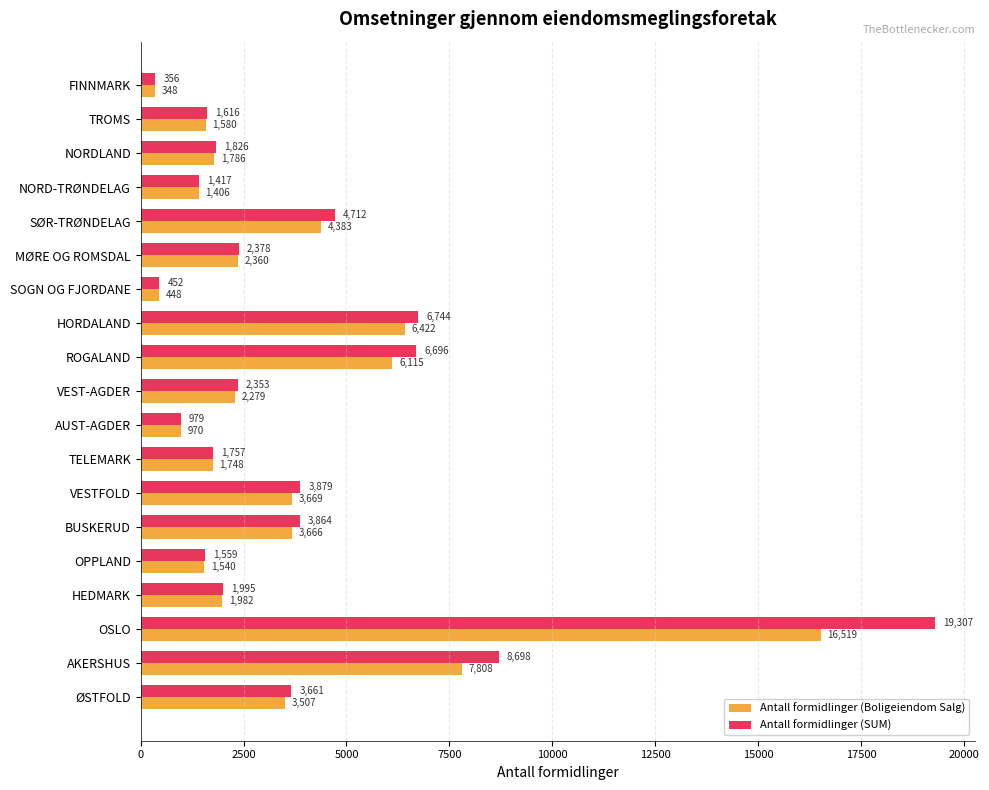

List the labels in order of Antall formidlinger (Boligeiendom Salg) value, largest first.

OSLO, AKERSHUS, HORDALAND, ROGALAND, SØR-TRØNDELAG, VESTFOLD, BUSKERUD, ØSTFOLD, MØRE OG ROMSDAL, VEST-AGDER, HEDMARK, NORDLAND, TELEMARK, TROMS, OPPLAND, NORD-TRØNDELAG, AUST-AGDER, SOGN OG FJORDANE, FINNMARK